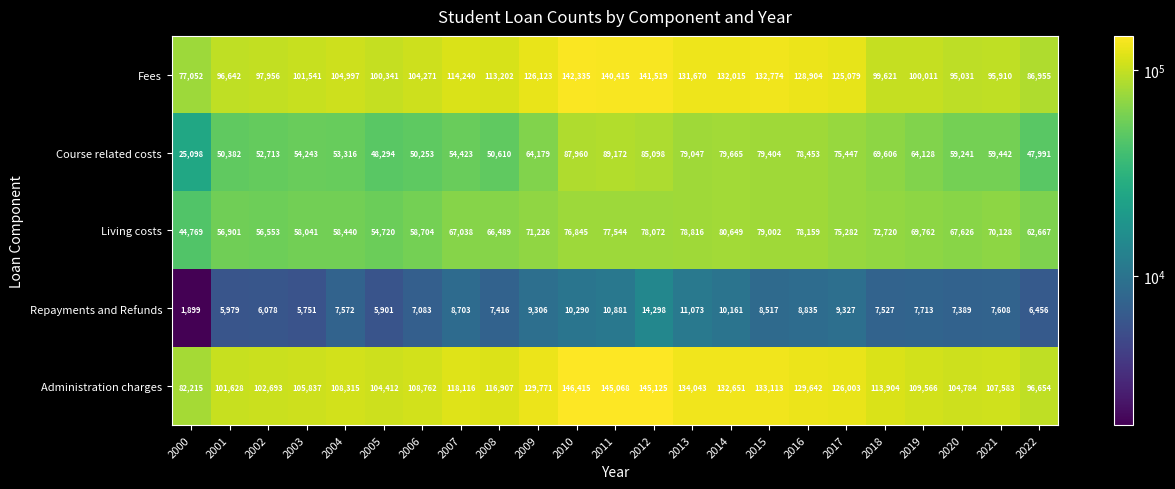

Count the number of data series in this chart.

5